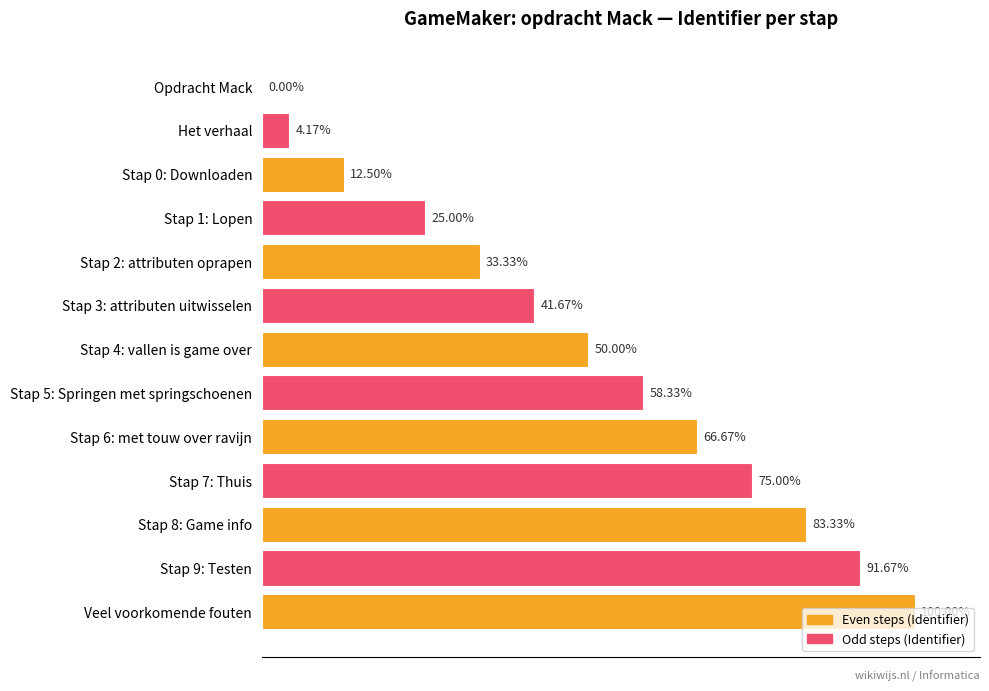

Which label corresponds to the largest value in the chart?

Veel voorkomende fouten